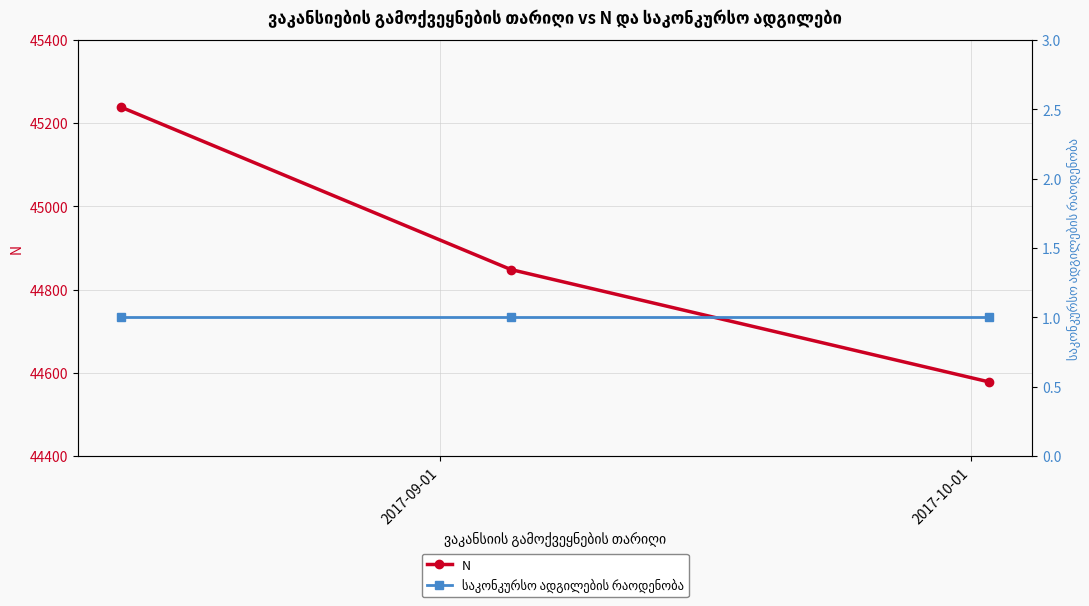

What are all the series names shown in the legend?

N, საკონკურსო ადგილების რაოდენობა